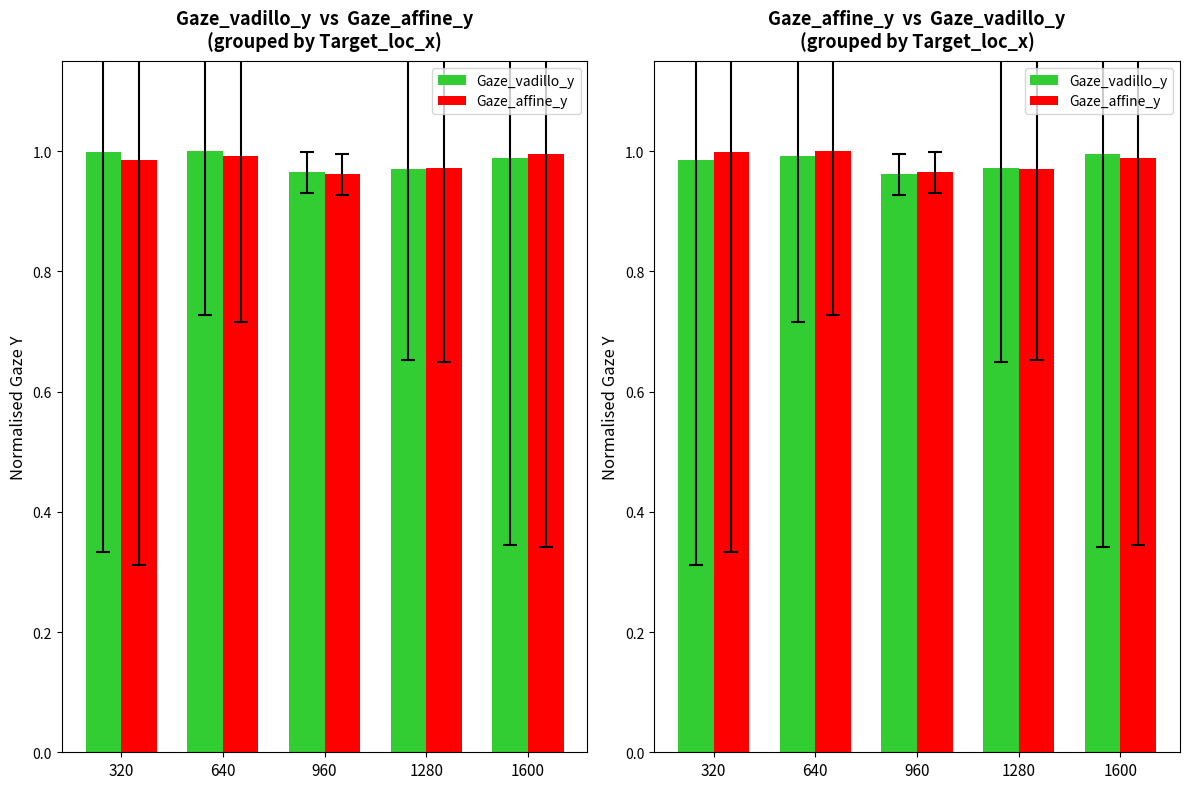

How many categories are shown in the chart?

5